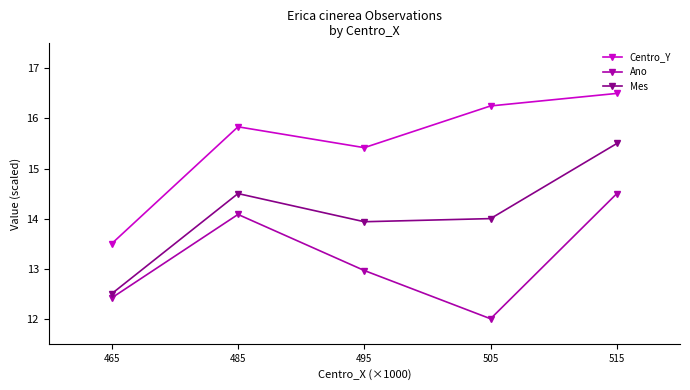

Rank the series at 515 from lowest to highest value.

Ano, Mes, Centro_Y